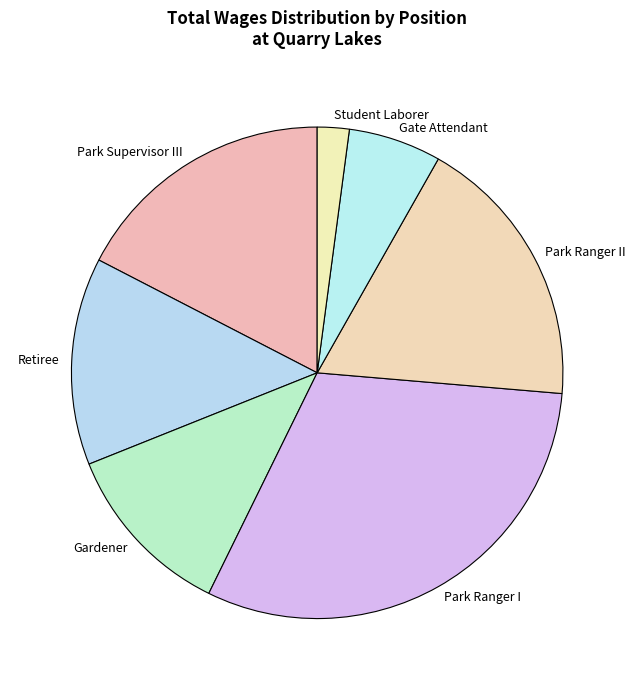

Between Park Supervisor III and Park Ranger II, which is larger?

Park Ranger II